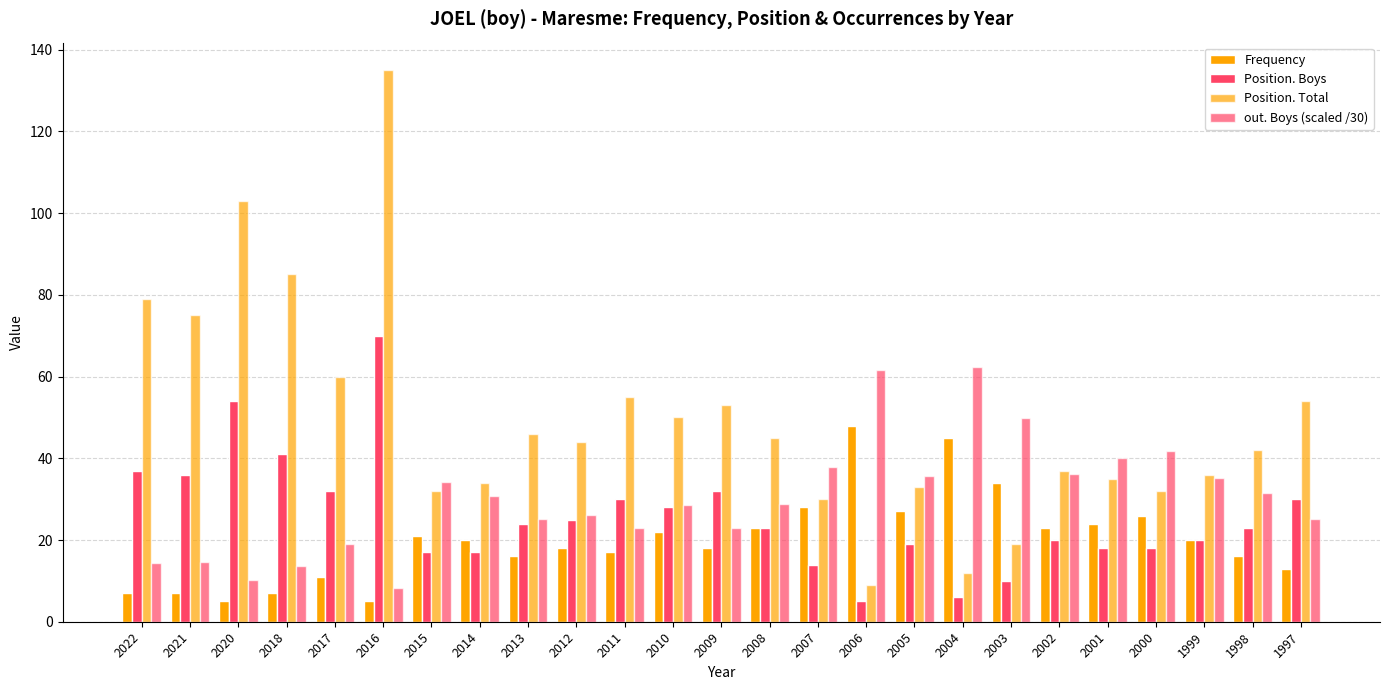

How many bars are there in each group?

4